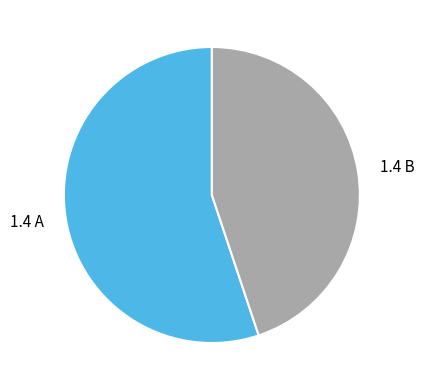

Is the sum of 1.4 B and 1.4 A greater than half?

Yes